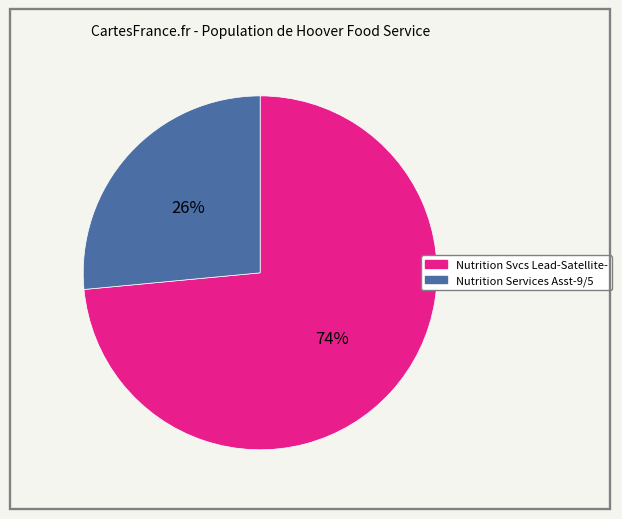

What is the largest slice in the pie chart?

Nutrition Svcs Lead-Satellite-